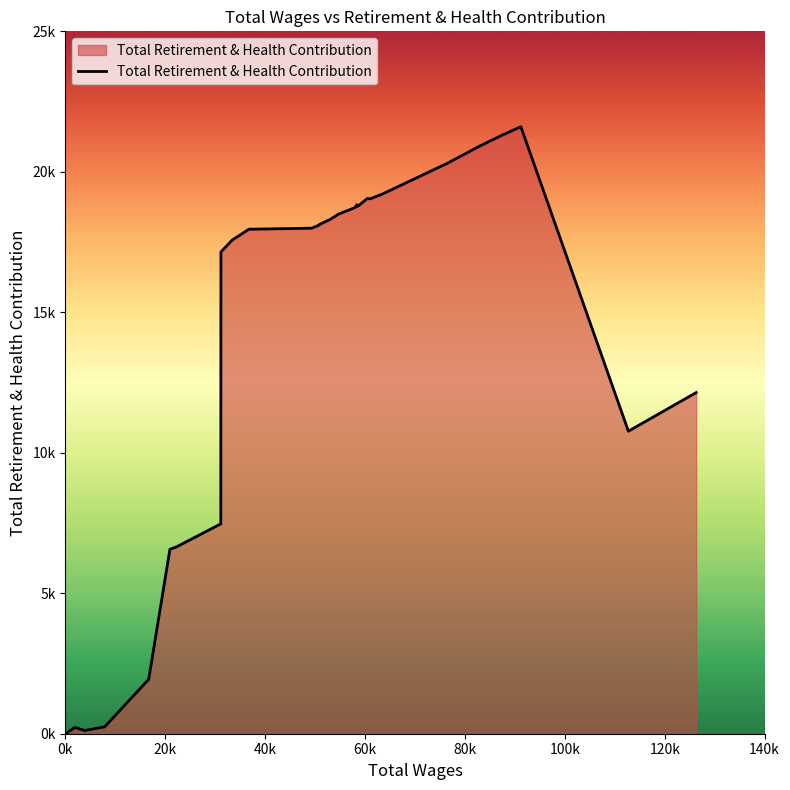

What is the smallest value displayed?

16